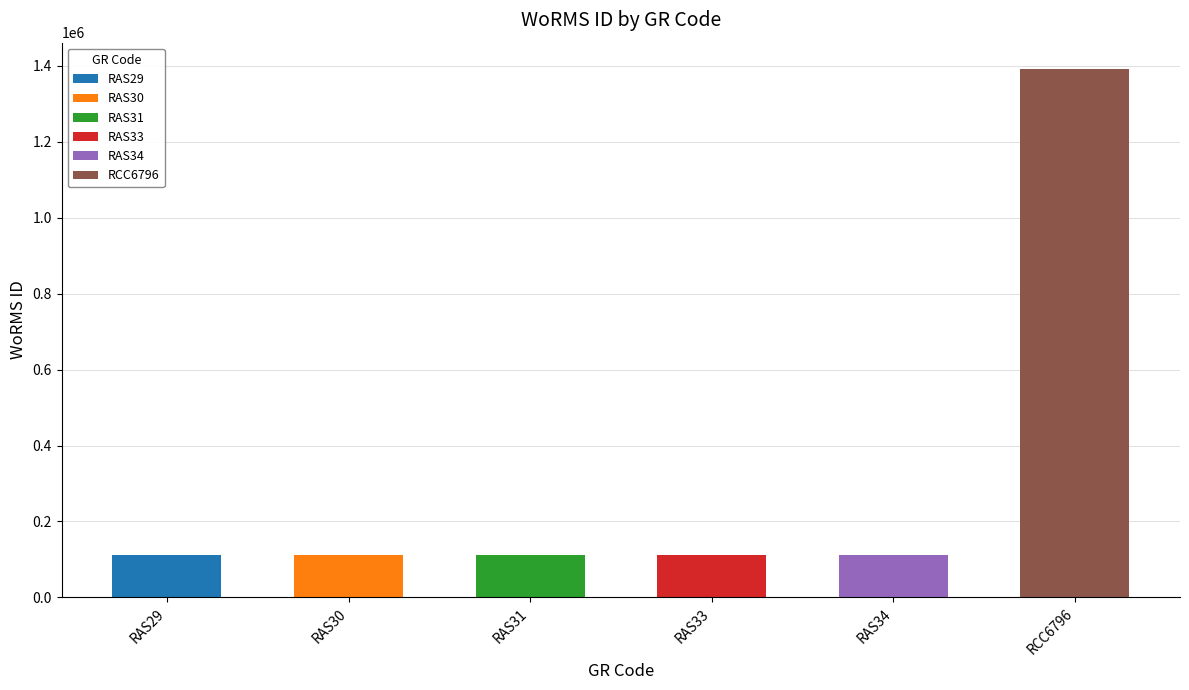

Does the chart contain stacked bars?

No